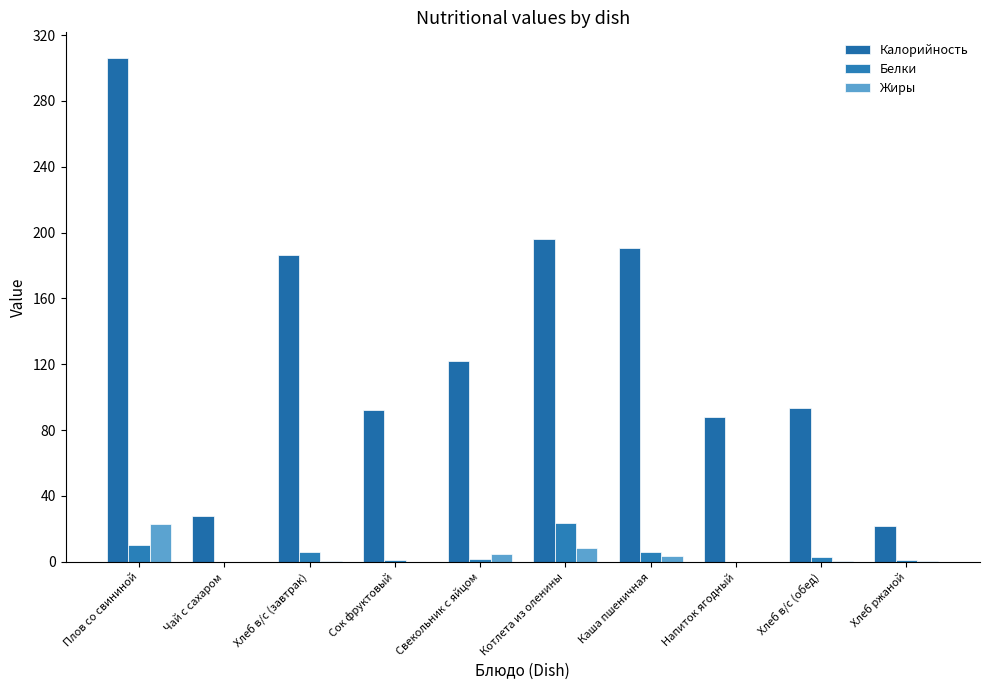

Where is Калорийность nearest to the value 163?

Хлеб в/с (завтрак)